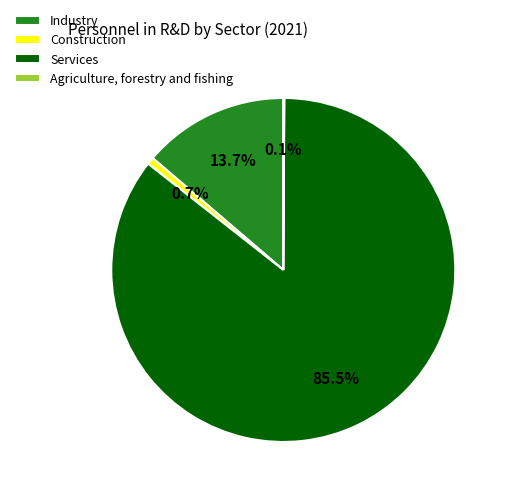

To the nearest percent, what is the difference between the Construction and Industry slice percentages?

13%